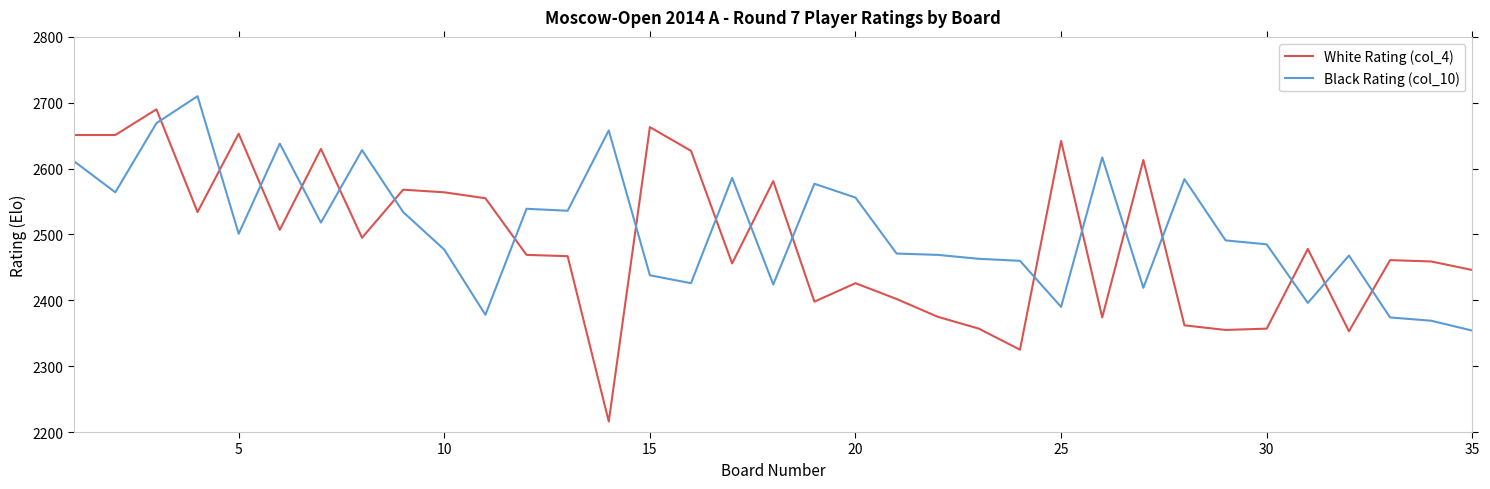

How many lines are shown in the chart?

2